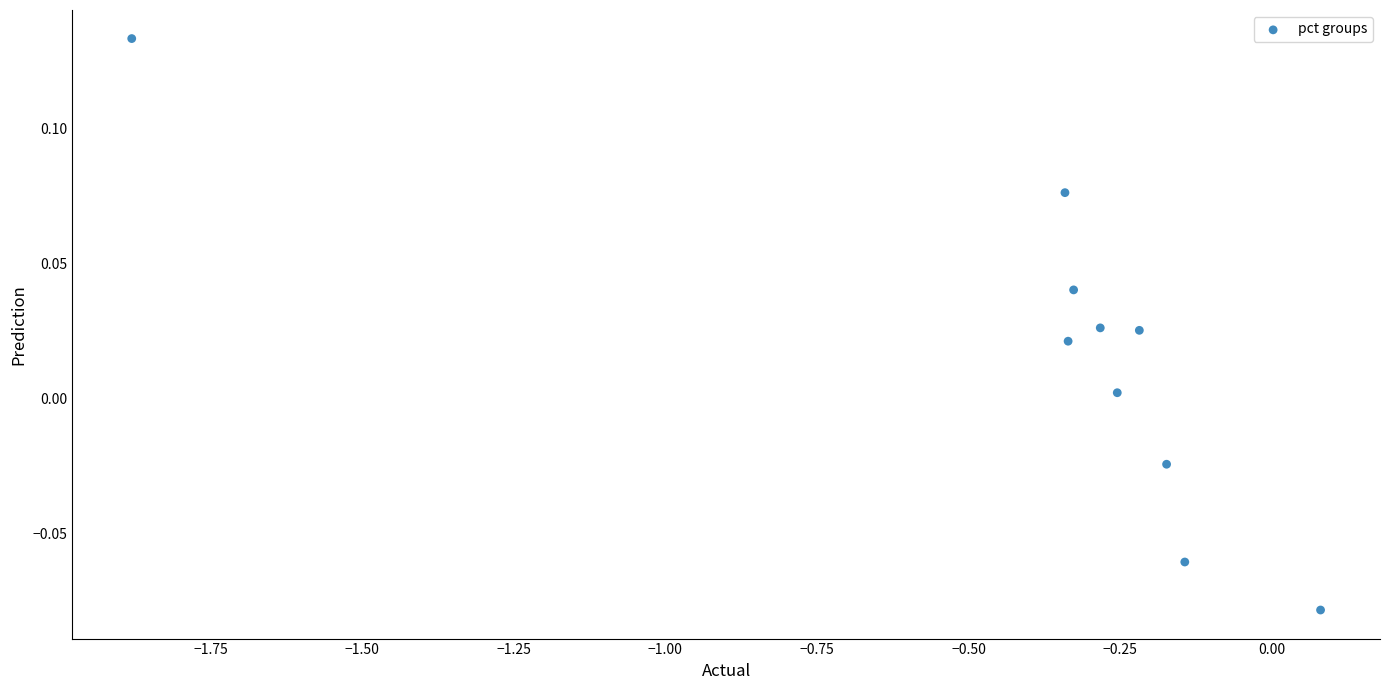

What is the average X value?

-0.4